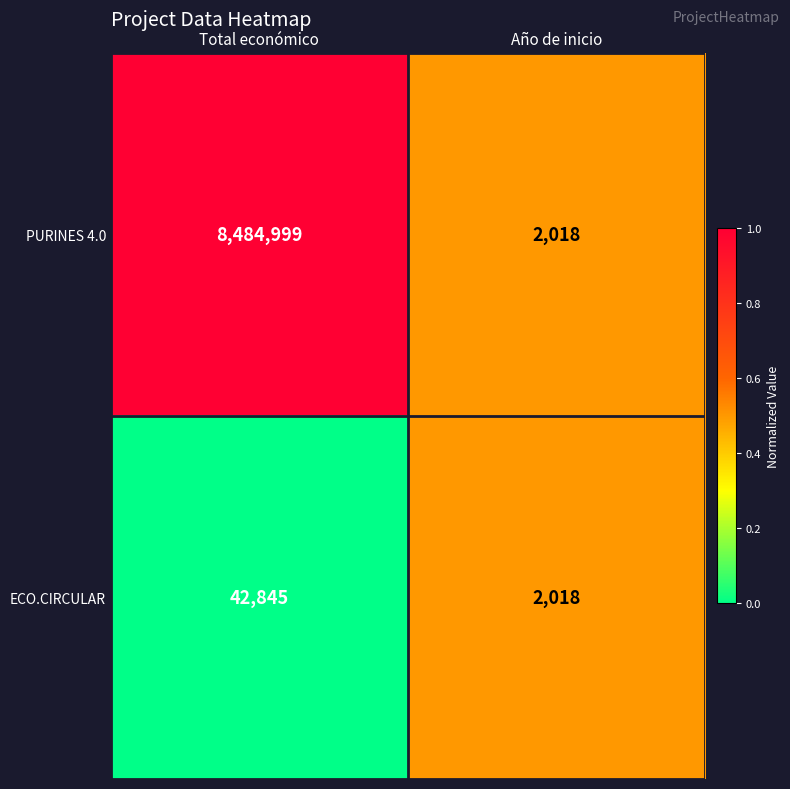

What is the spread (max minus min) of values at Total económico?

8442154